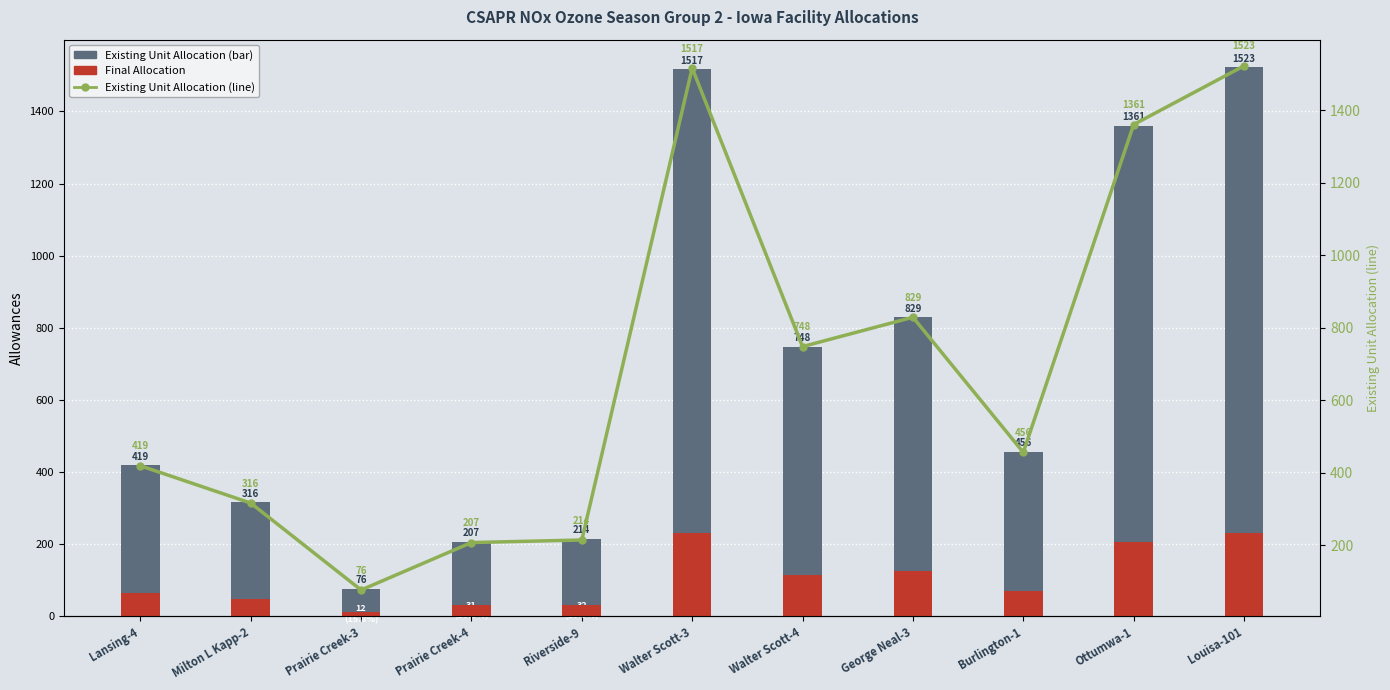

At which category is the sum across all series the highest?

Louisa-101